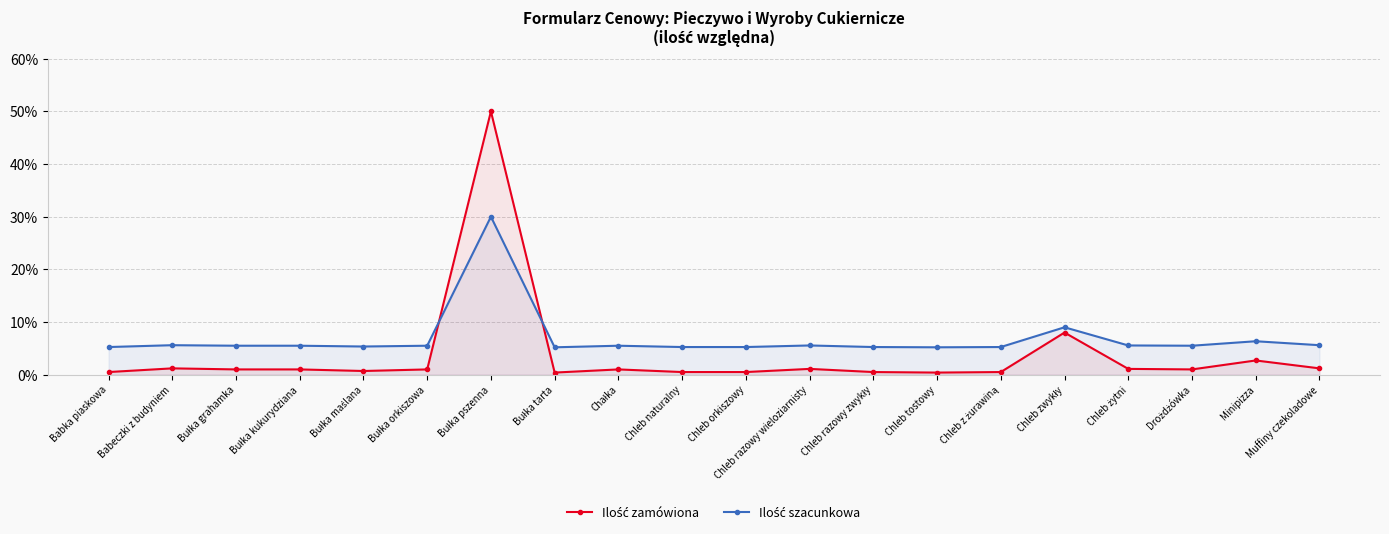

What is the total value across all series at Chleb razowy wieloziarnisty?

6.6